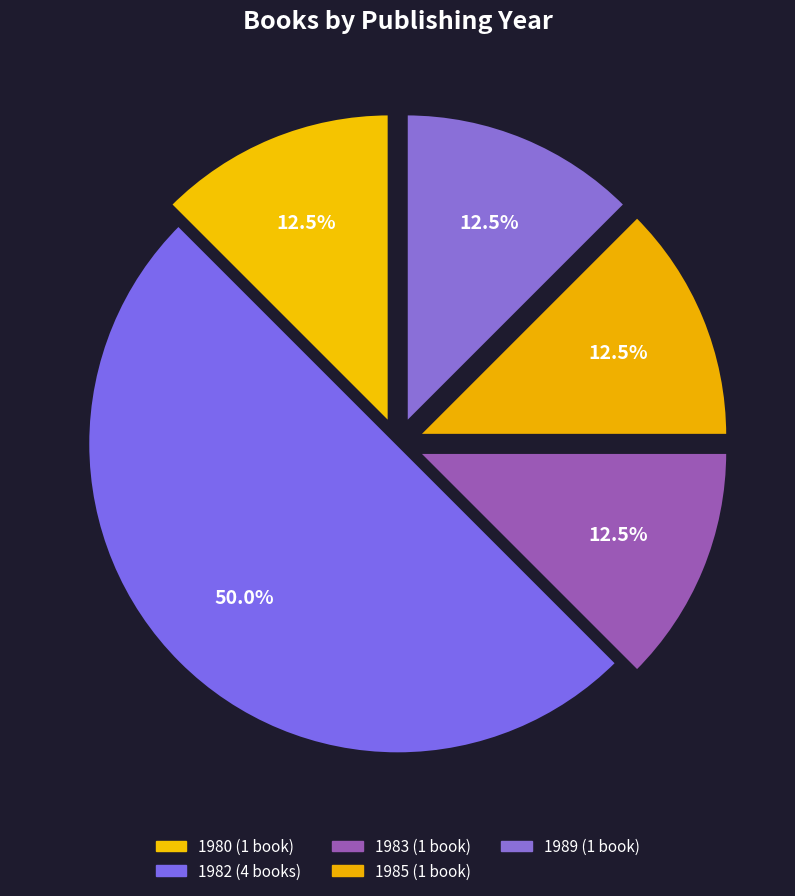

How many slices are in this pie chart?

5